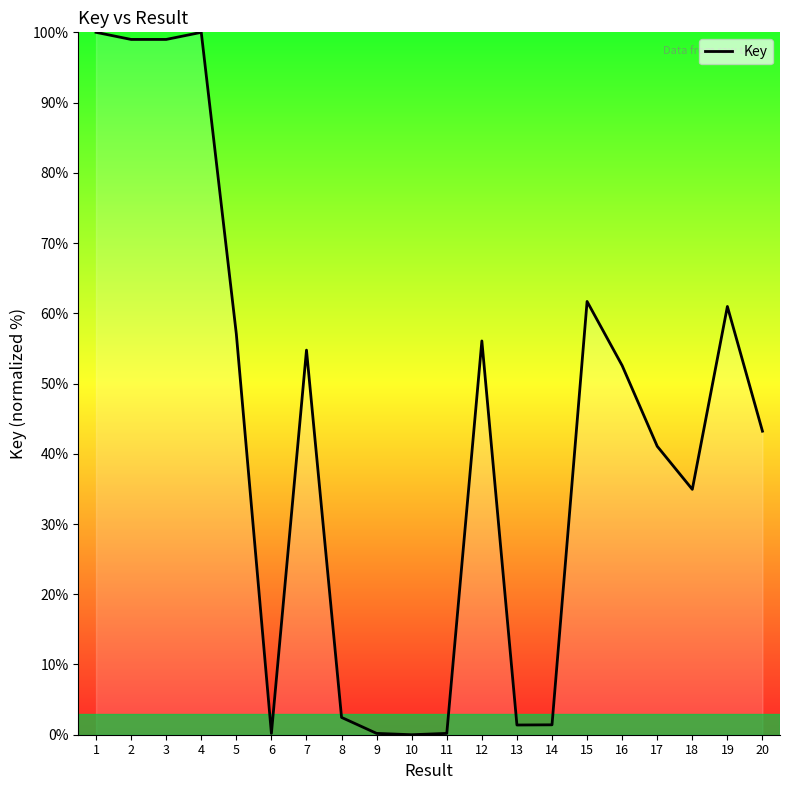

What is the greatest value displayed?

100.0